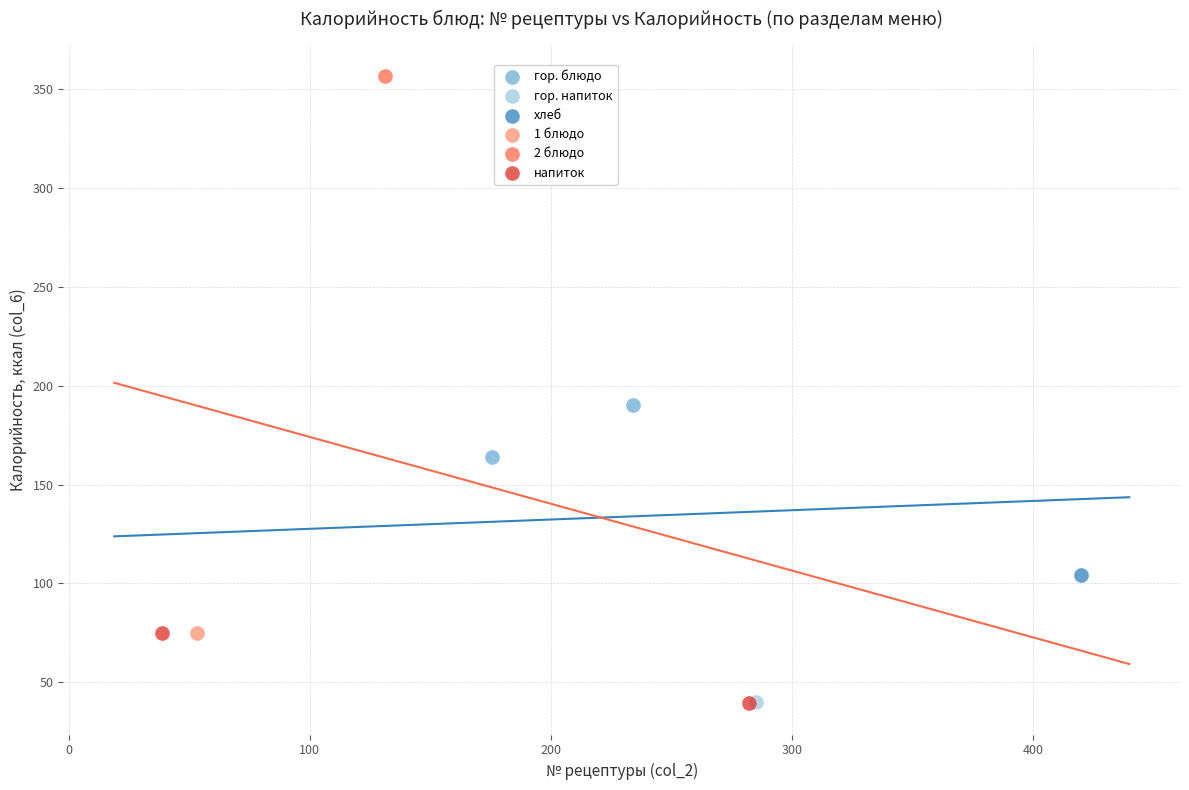

Which series contains the highest Y value?

2 блюдо